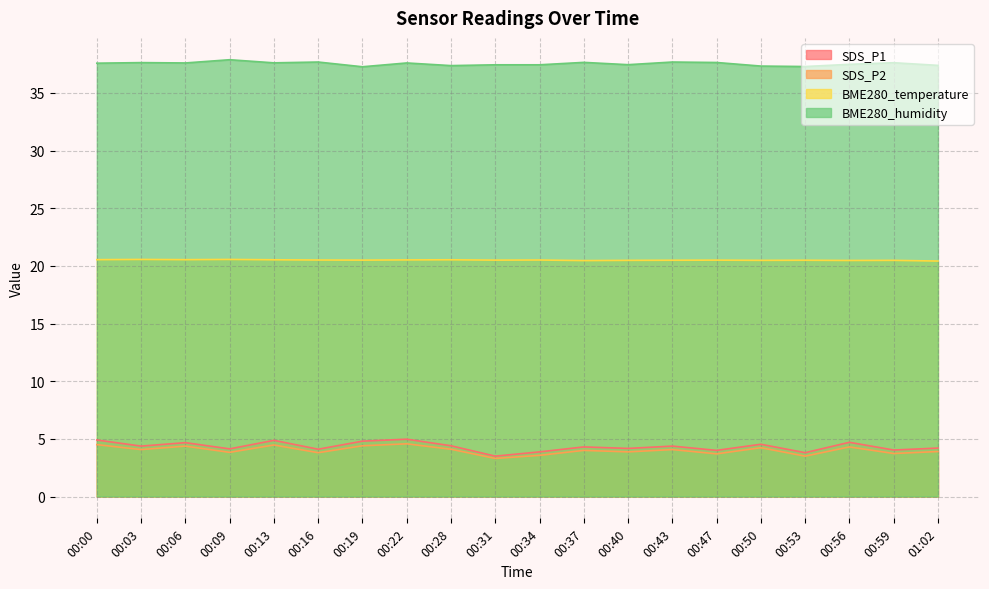

Reading left to right, transcribe all the data shown in this chart.

SDS_P1: 00:00=4.9	00:03=4.4	00:06=4.7	00:09=4.1	00:13=4.9	00:16=4.1	00:19=4.8	00:22=5.0	00:28=4.4	00:31=3.5	00:34=3.9	00:37=4.3	00:40=4.2	00:43=4.4	00:47=4.0	00:50=4.5	00:53=3.8	00:56=4.7	00:59=4.0	01:02=4.2
SDS_P2: 00:00=4.5	00:03=4.1	00:06=4.4	00:09=3.8	00:13=4.5	00:16=3.8	00:19=4.4	00:22=4.6	00:28=4.1	00:31=3.3	00:34=3.6	00:37=4.0	00:40=3.9	00:43=4.1	00:47=3.7	00:50=4.2	00:53=3.5	00:56=4.3	00:59=3.7	01:02=3.9
BME280_temperature: 00:00=20.5	00:03=20.6	00:06=20.5	00:09=20.6	00:13=20.5	00:16=20.5	00:19=20.5	00:22=20.5	00:28=20.5	00:31=20.5	00:34=20.5	00:37=20.5	00:40=20.5	00:43=20.5	00:47=20.5	00:50=20.5	00:53=20.5	00:56=20.5	00:59=20.5	01:02=20.4
BME280_humidity: 00:00=37.6	00:03=37.6	00:06=37.6	00:09=37.9	00:13=37.6	00:16=37.7	00:19=37.3	00:22=37.6	00:28=37.4	00:31=37.4	00:34=37.4	00:37=37.6	00:40=37.5	00:43=37.7	00:47=37.6	00:50=37.3	00:53=37.3	00:56=37.5	00:59=37.6	01:02=37.4